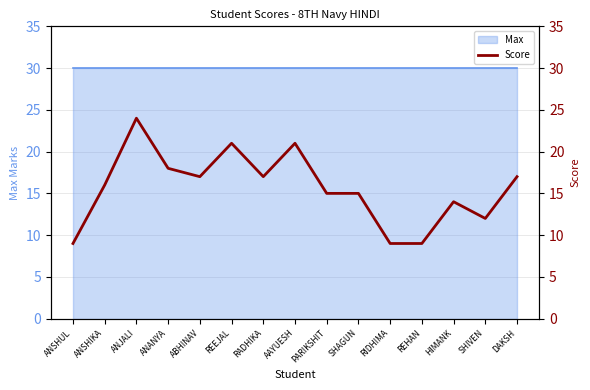

What is the difference between the maximum and minimum values?

15